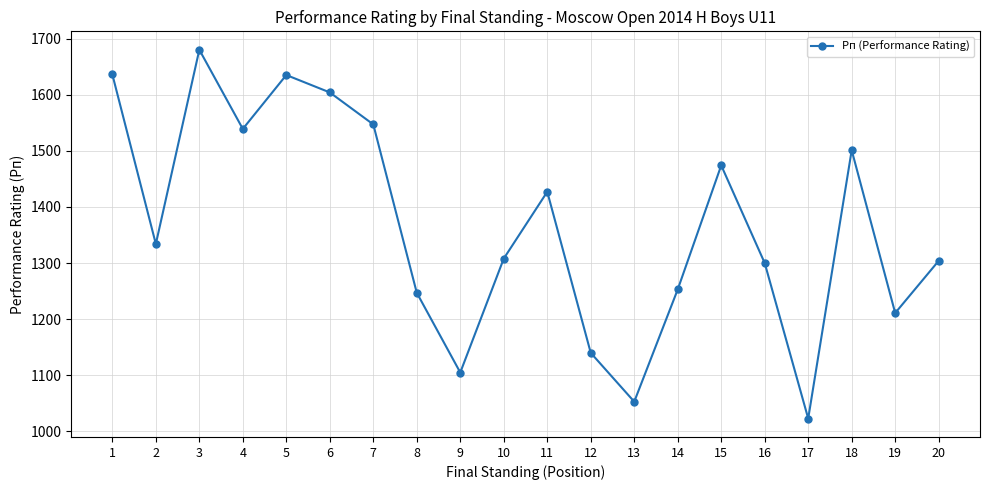

Is it true that the value at 14 is 1253?

True